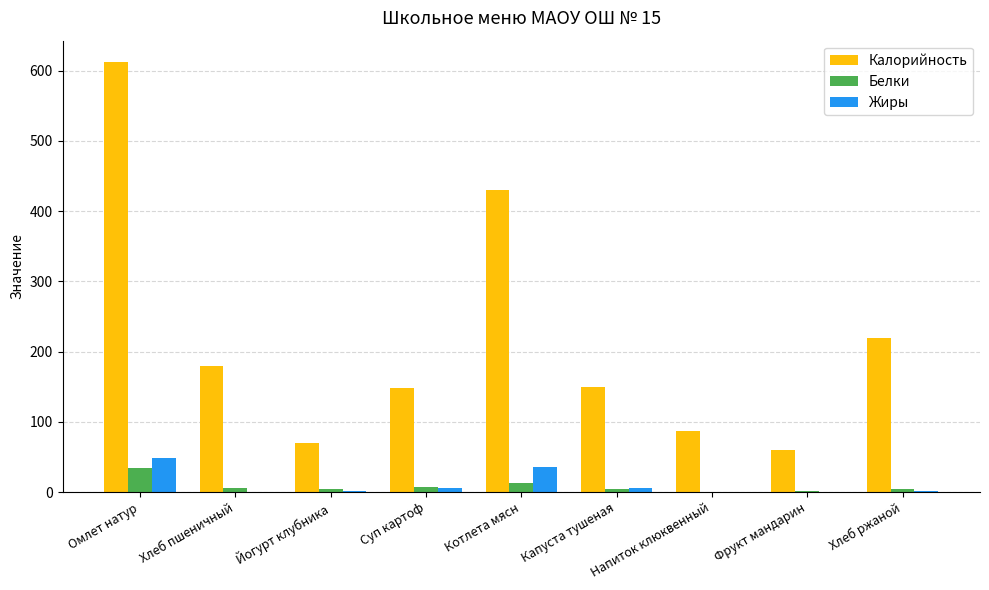

What is the difference between the Калорийность values at Фрукт мандарин and Омлет натур?

552.0